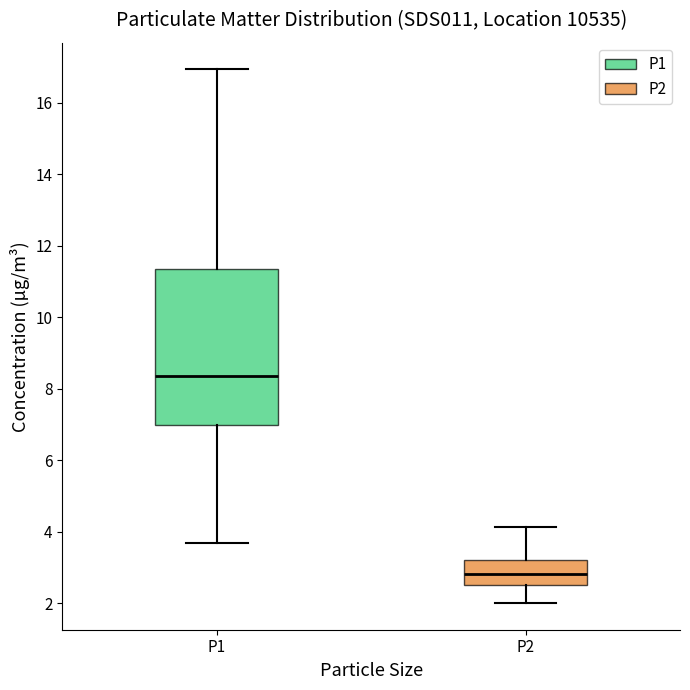

Where does the lower whisker of the box for P2 end on the y-axis? The values are not printed on the chart, so give them approximately, as read against the axis.

2.0